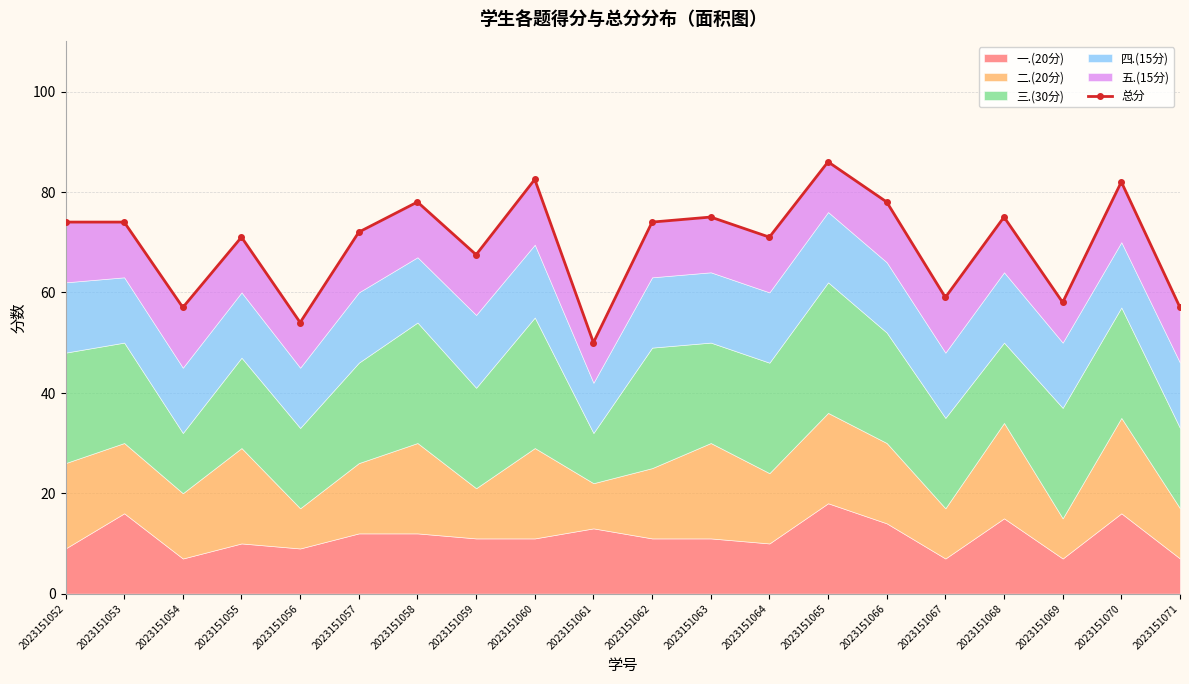

What is the value of the 6th point from the left?

72.0